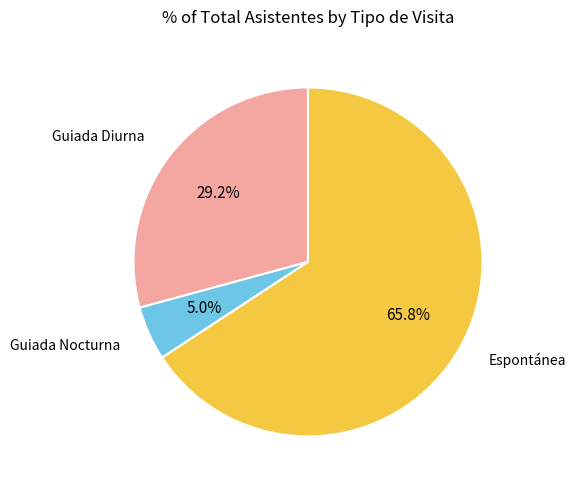

To the nearest percent, what is the combined percentage of Guiada Diurna and Guiada Nocturna?

34%